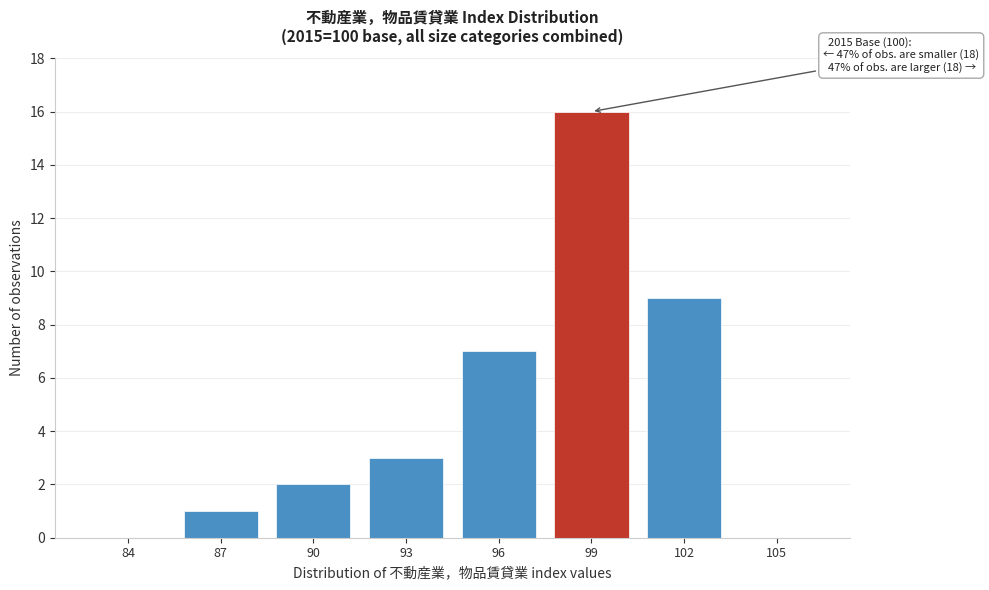

Reading left to right, extract all data points from this chart.

84=0	87=1	90=2	93=3	96=7	99=16	102=9	105=0